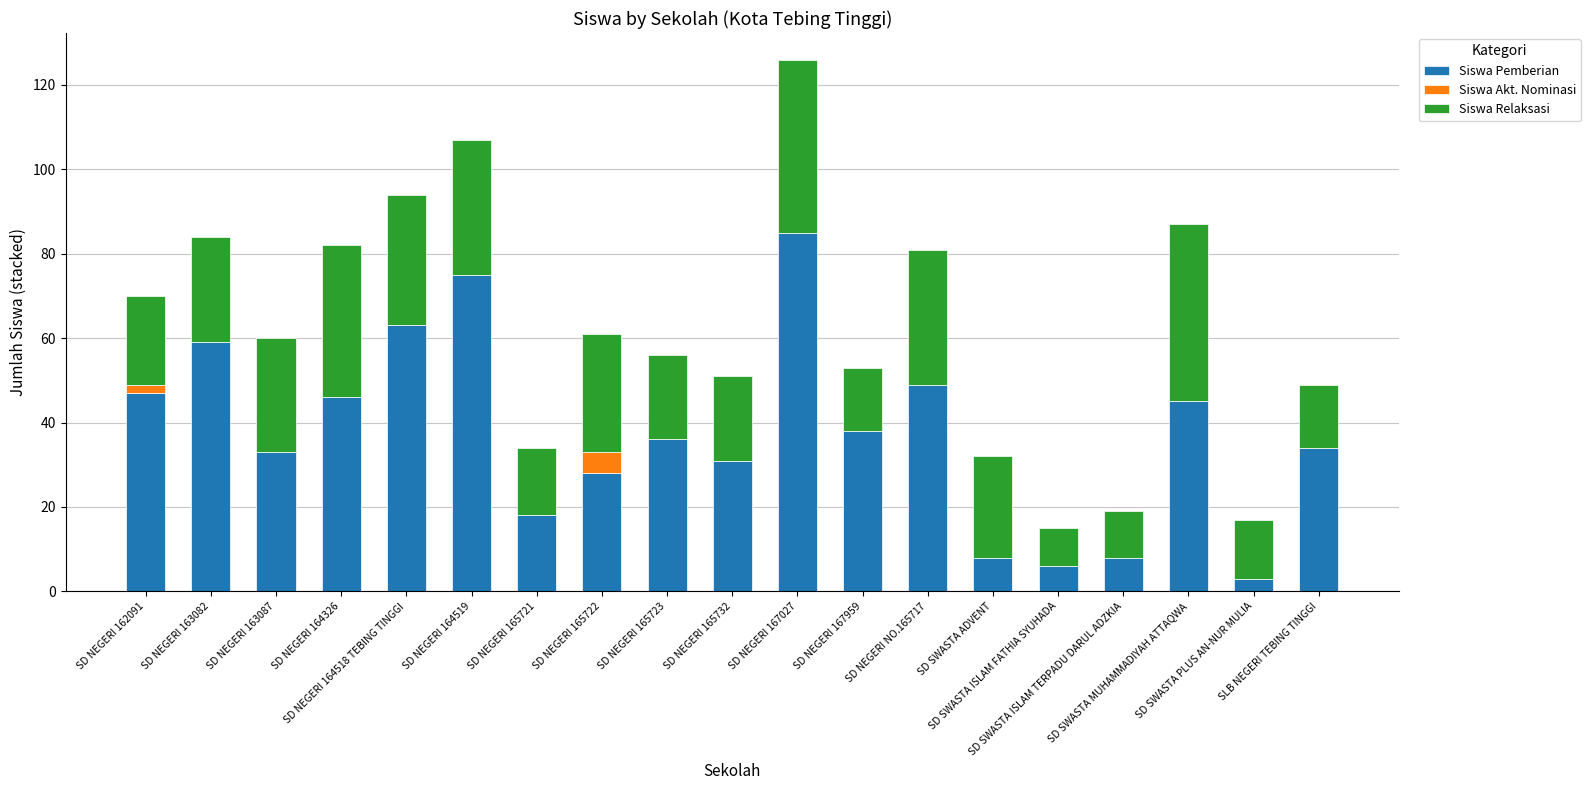

What are all the series names shown in the legend?

Siswa Pemberian, Siswa Akt. Nominasi, Siswa Relaksasi